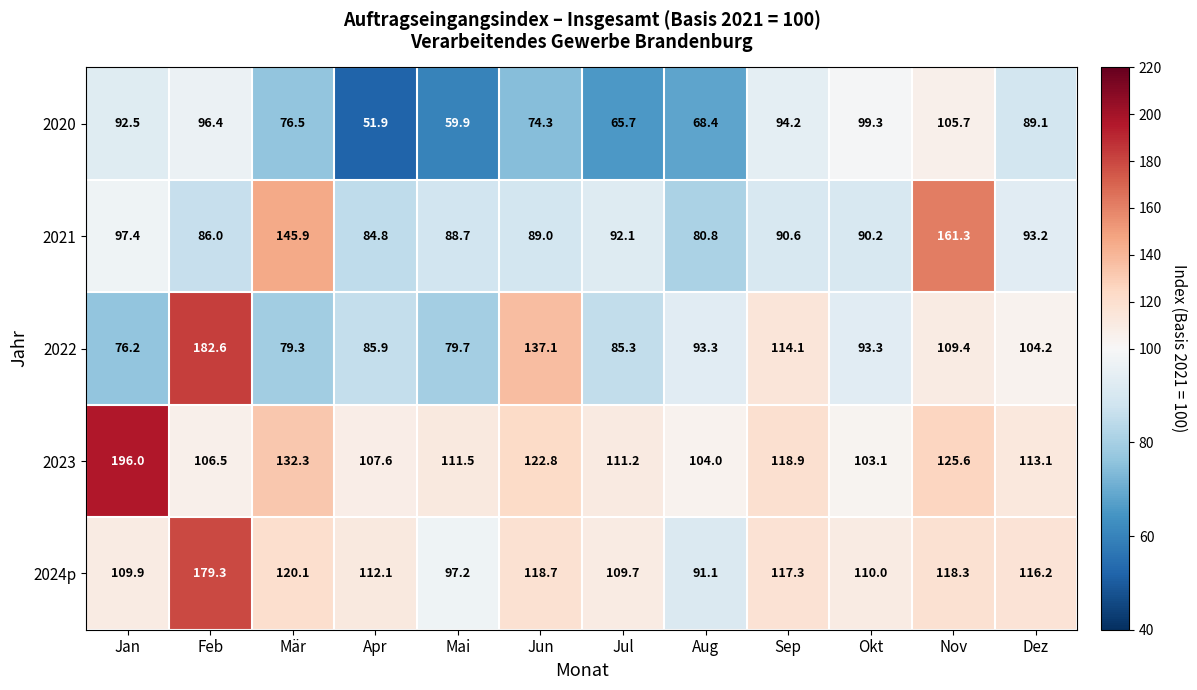

Is it true that 2021 equals 93.2 at Dez?

True